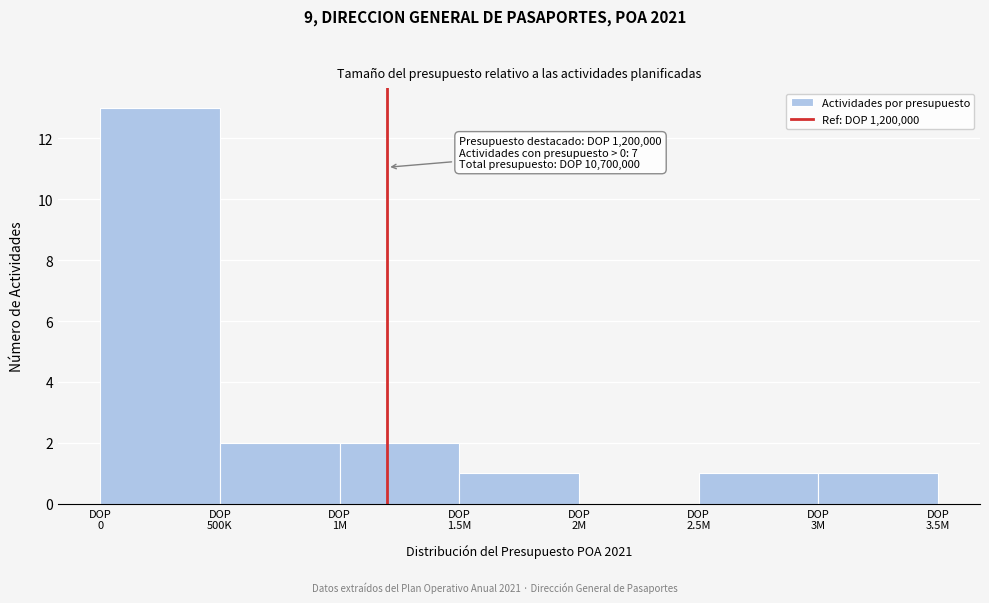

What is the sum of all values?

20